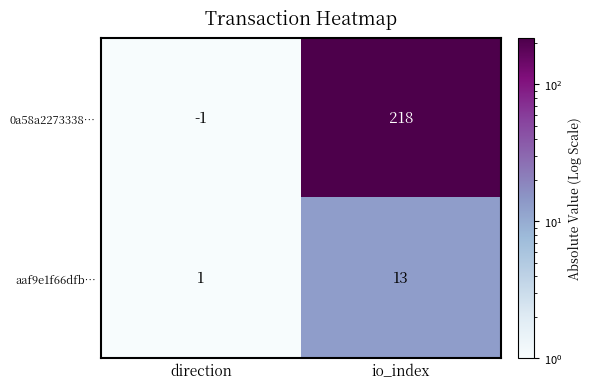

Is the value of aaf9e1f66dfb… at direction greater than the value of 0a58a2273338… at direction?

Yes